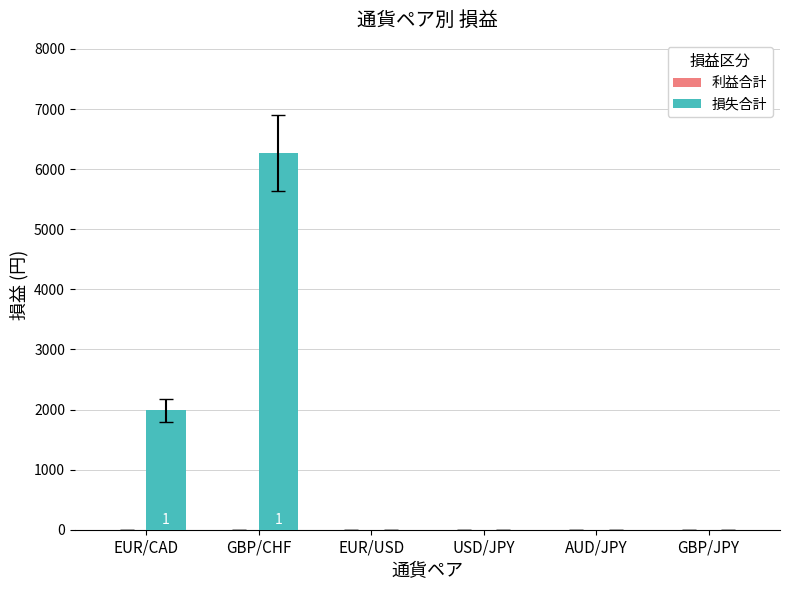

How many distinct data groups are displayed?

1